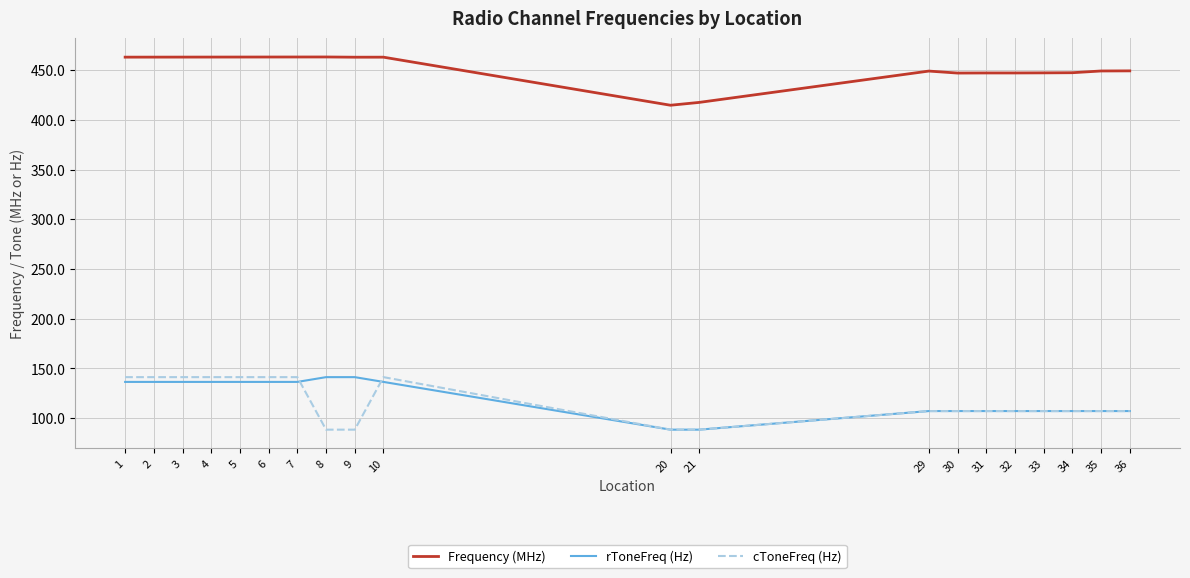

True or false: rToneFreq (Hz) has a value of 241.0 at 2.

False